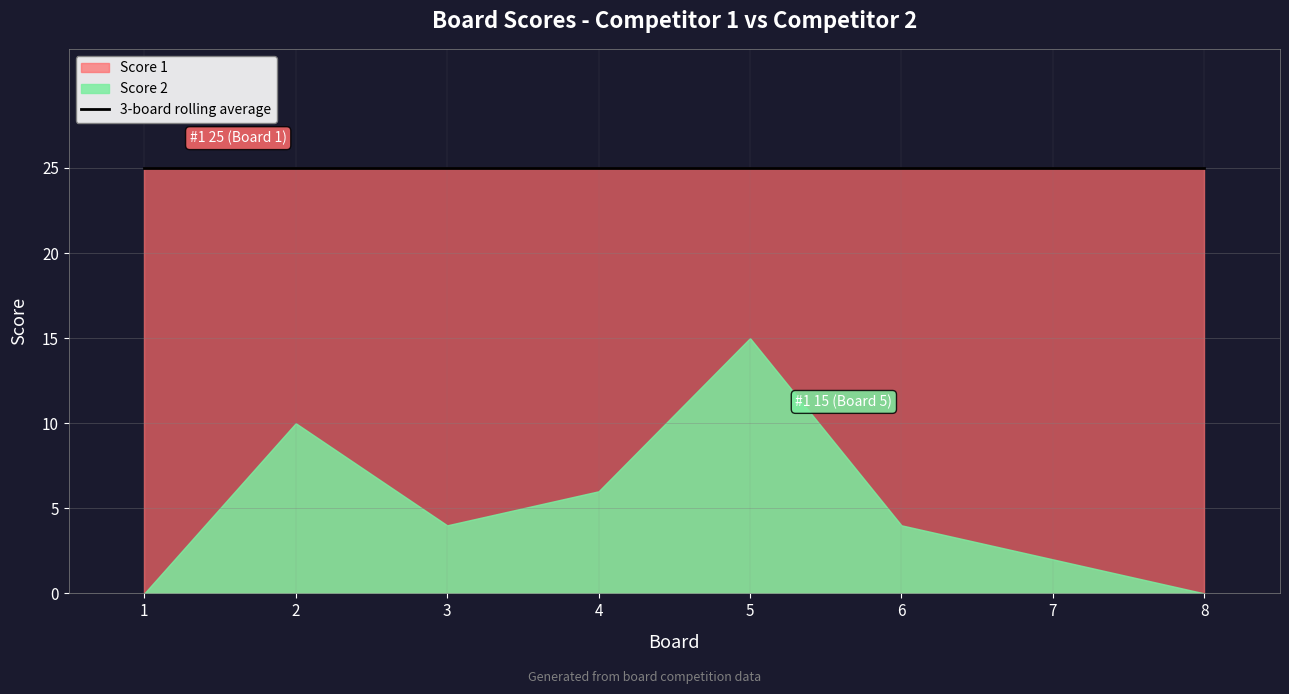

Between 5 and 6, which series saw the biggest shift?

Score 2